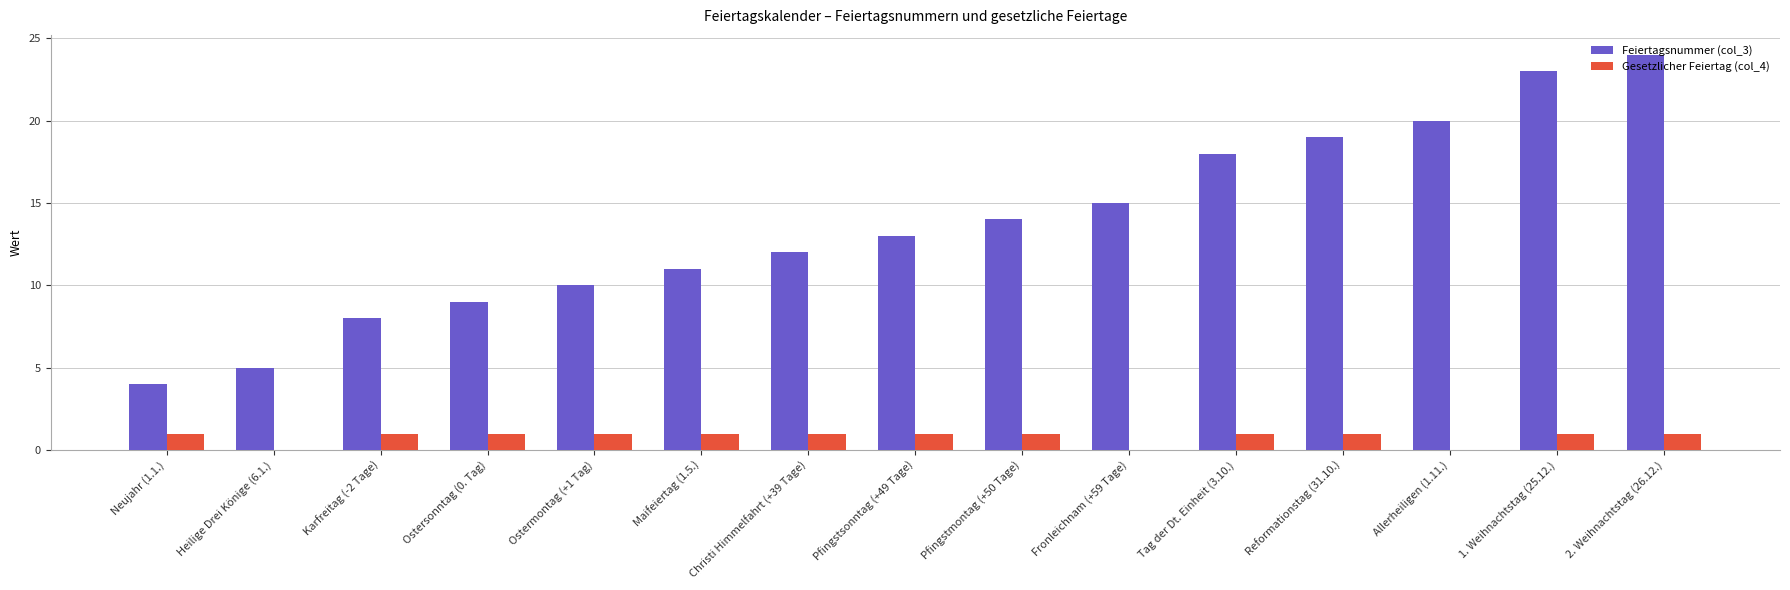

How many groups of bars are there?

15